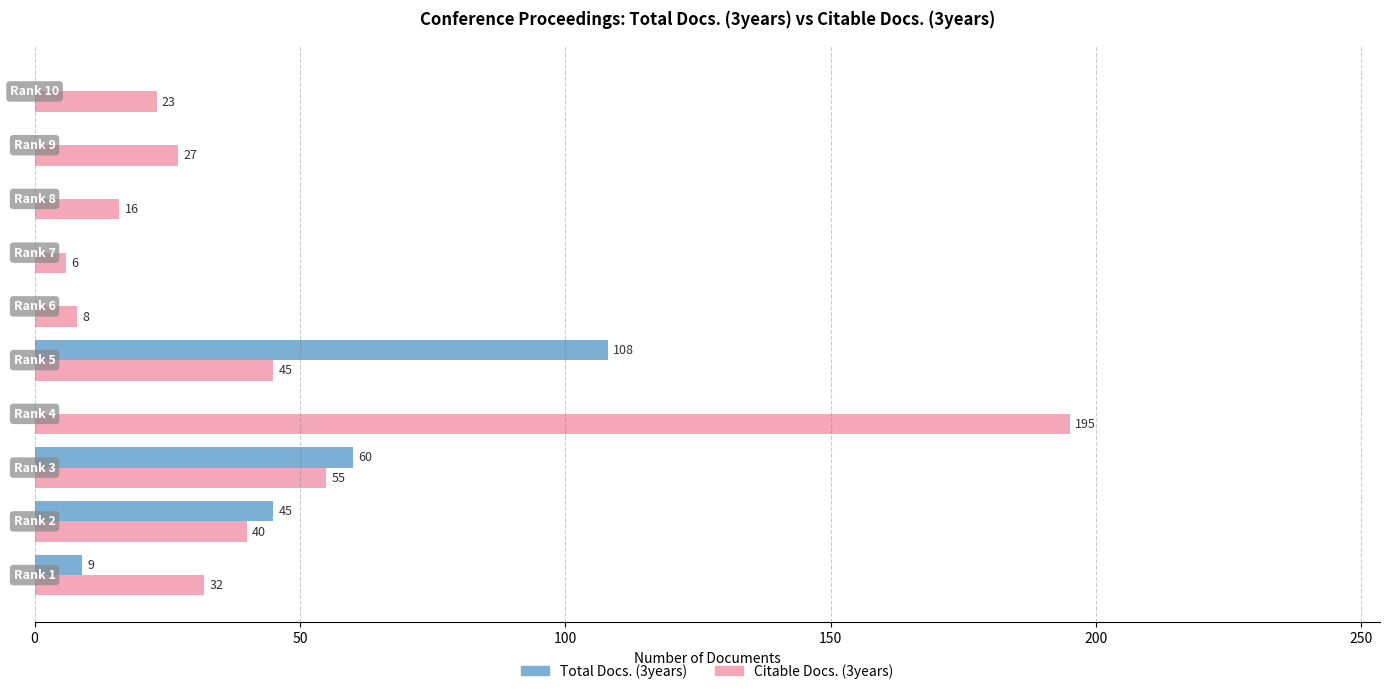

Which series has the largest total across all categories?

Citable Docs. (3years)